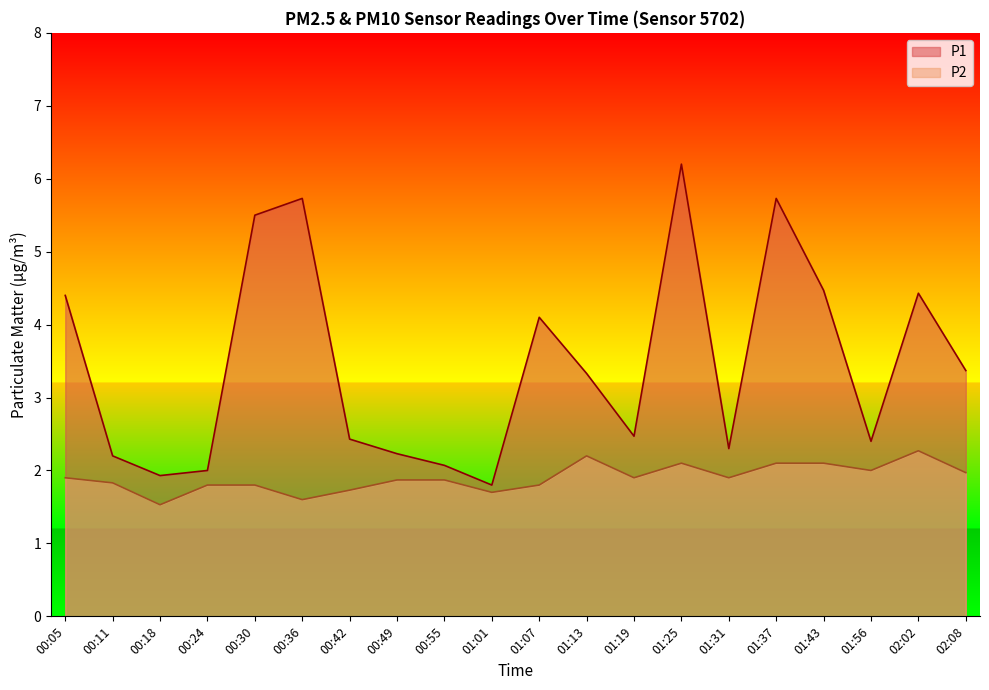

Which series has the largest total across all categories?

P1